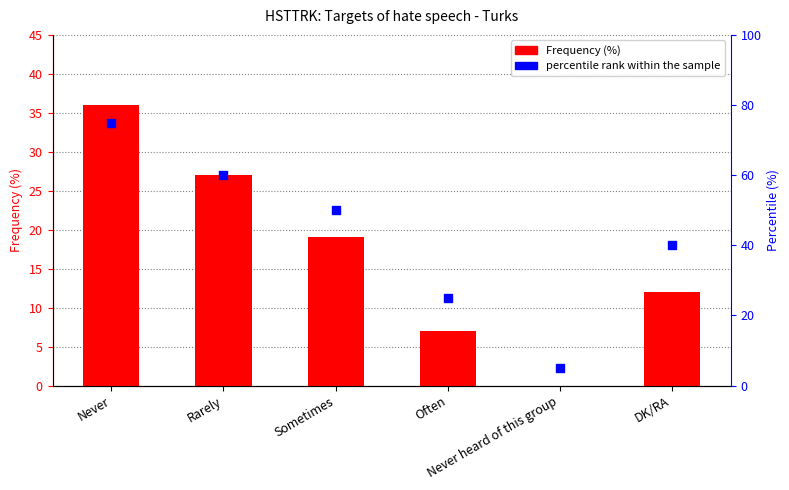

Which series contains the lowest Y value?

Frequency (%)